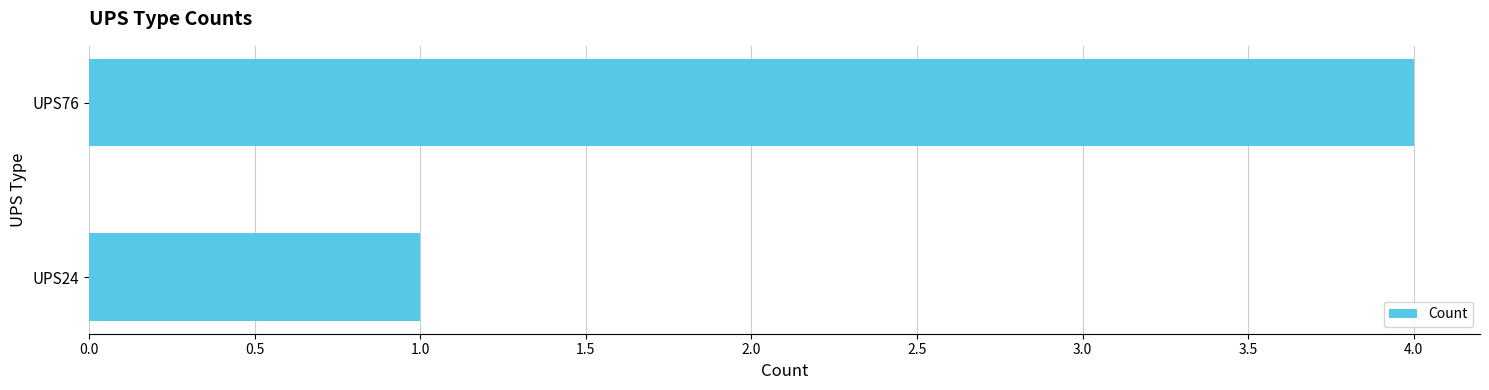

True or false: the data shows 0 at UPS24.

False